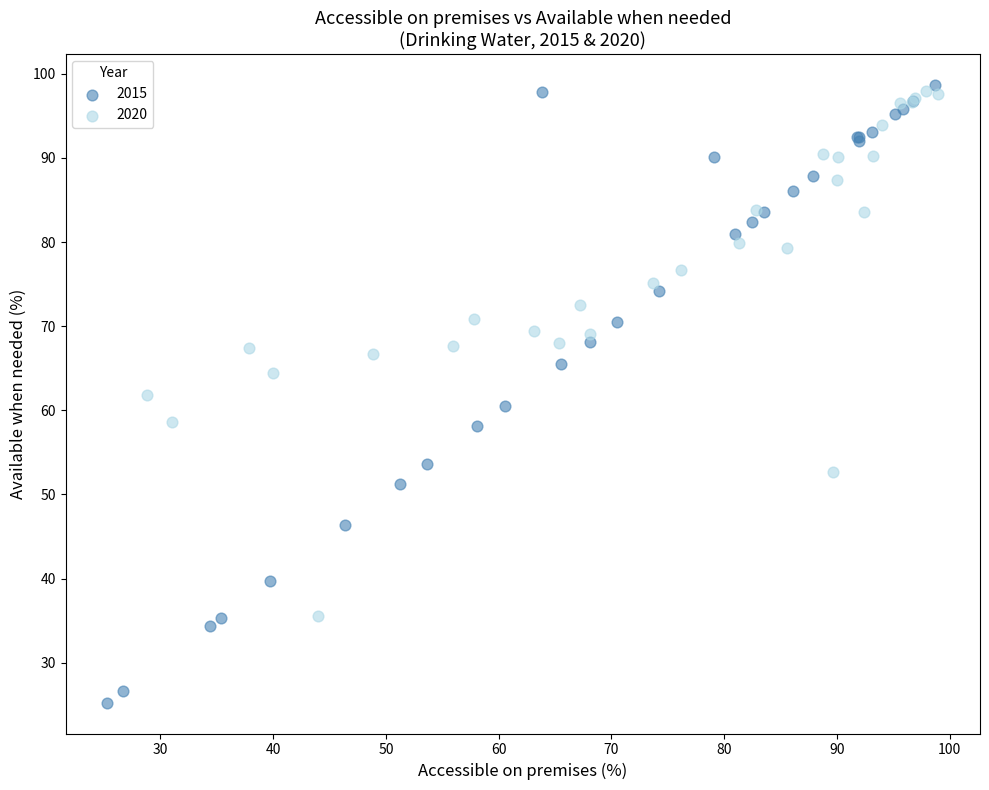

Which series reaches the minimum Y coordinate?

2015